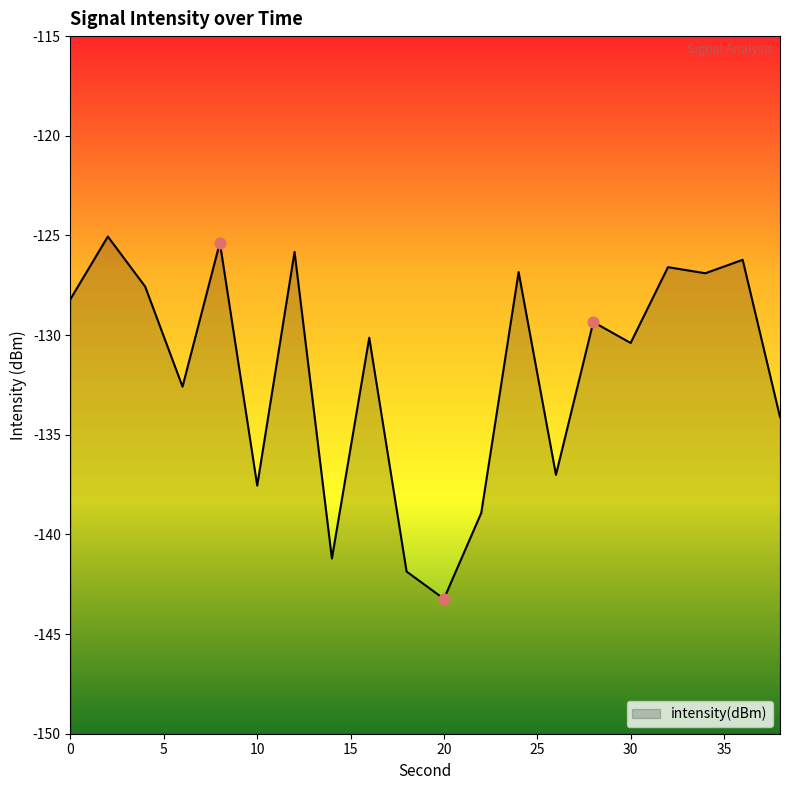

Which has a higher value, 36 or 26?

36